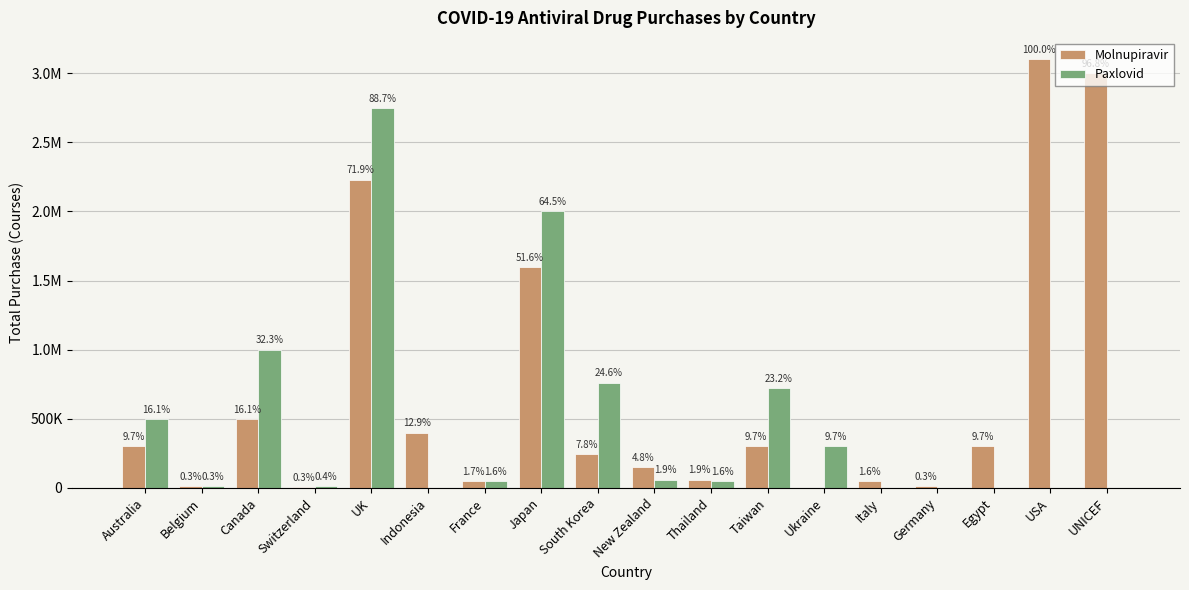

Does the chart contain stacked bars?

No